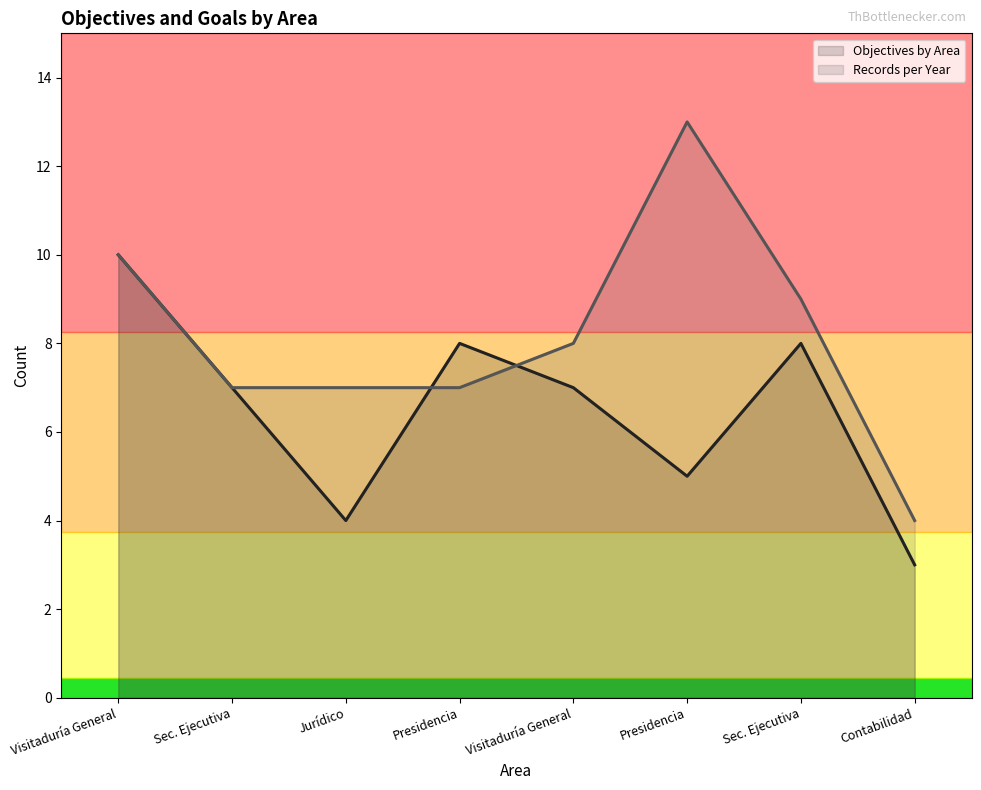

What are all the series names shown in the legend?

Objectives by Area, Records per Year